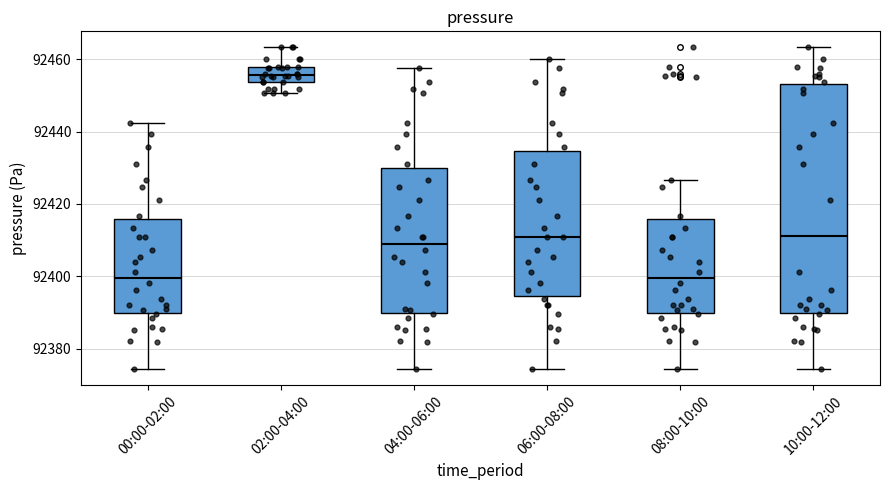

Reading left to right, transcribe this box plot: for each box, give where its median line is, the range the box spans, and where its two whiskers end, as read against the y-axis. The values are not printed on the chart, so give them approximately, as read against the axis.

00:00-02:00: median 92400, box 92390 to 92416, whiskers 92374 to 92442
02:00-04:00: median 92456, box 92454 to 92458, whiskers 92450 to 92464
04:00-06:00: median 92410, box 92390 to 92430, whiskers 92374 to 92458
06:00-08:00: median 92410, box 92394 to 92434, whiskers 92374 to 92460
08:00-10:00: median 92400, box 92390 to 92416, whiskers 92374 to 92426
10:00-12:00: median 92412, box 92390 to 92454, whiskers 92374 to 92464